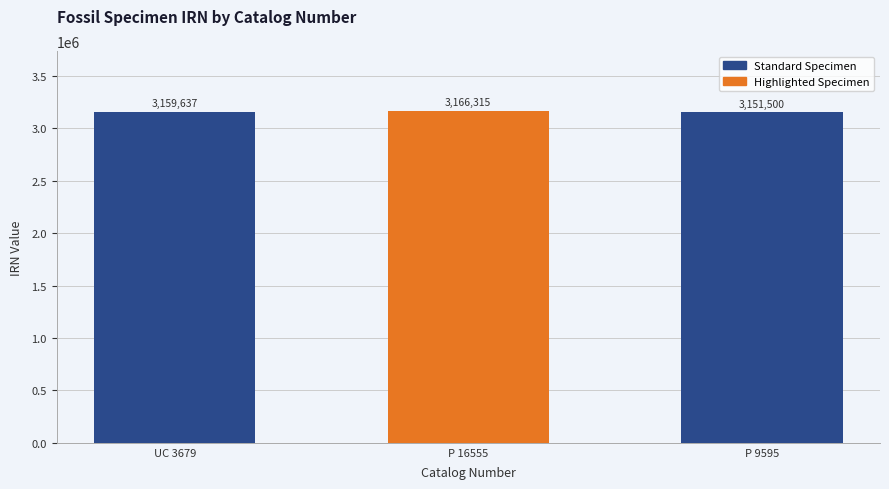

Count the values in the range 3151500 to 3166315.

3